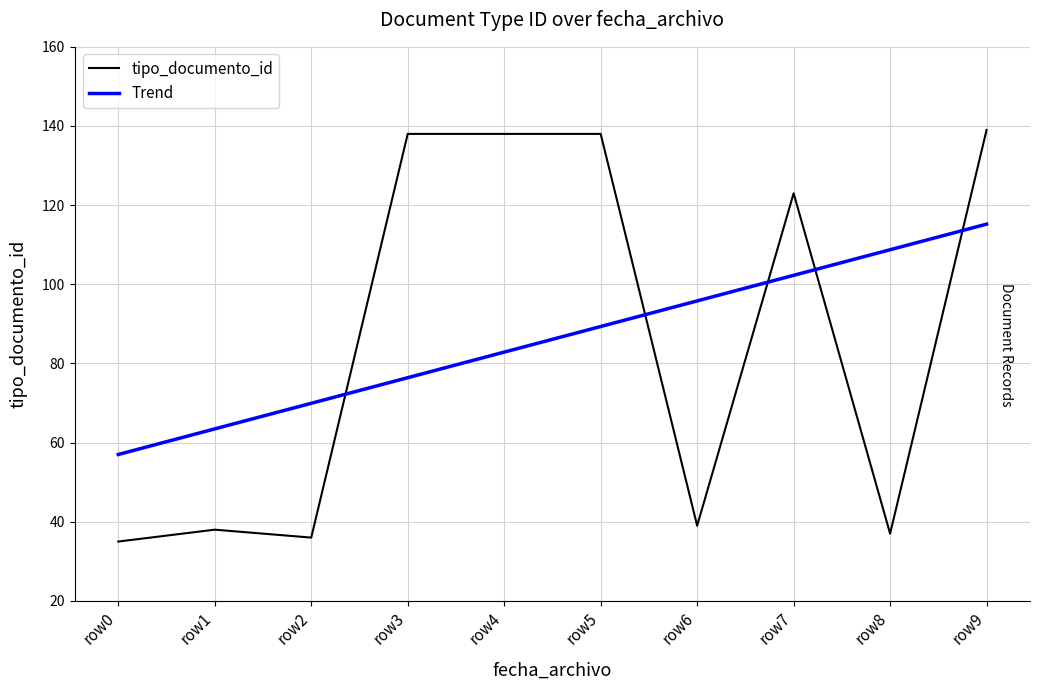

True or false: tipo_documento_id has a value of 35 at row0.

True